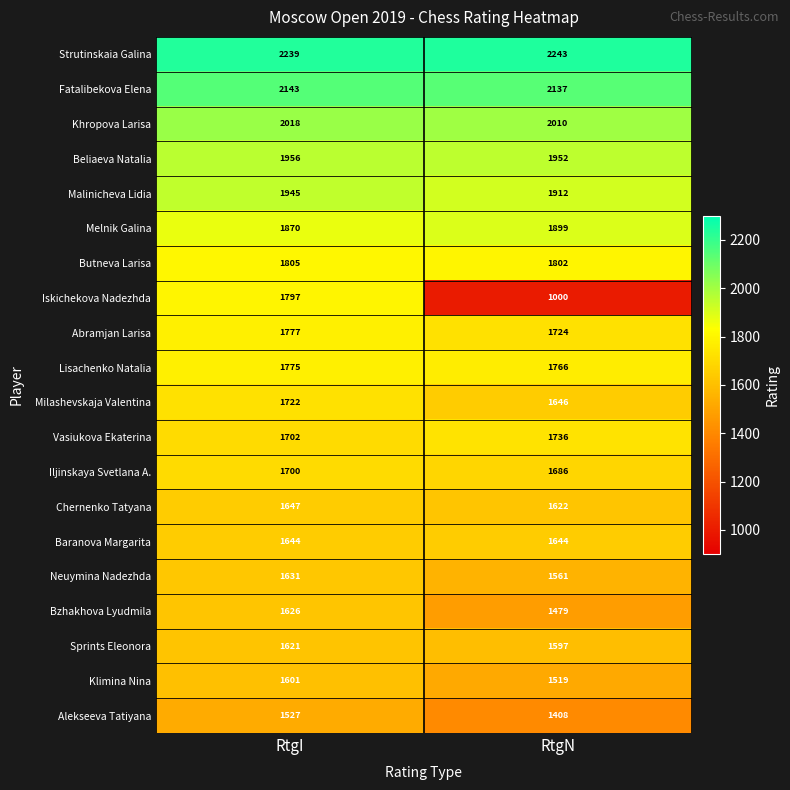

What value does the Butneva Larisa series have at RtgN?

1802